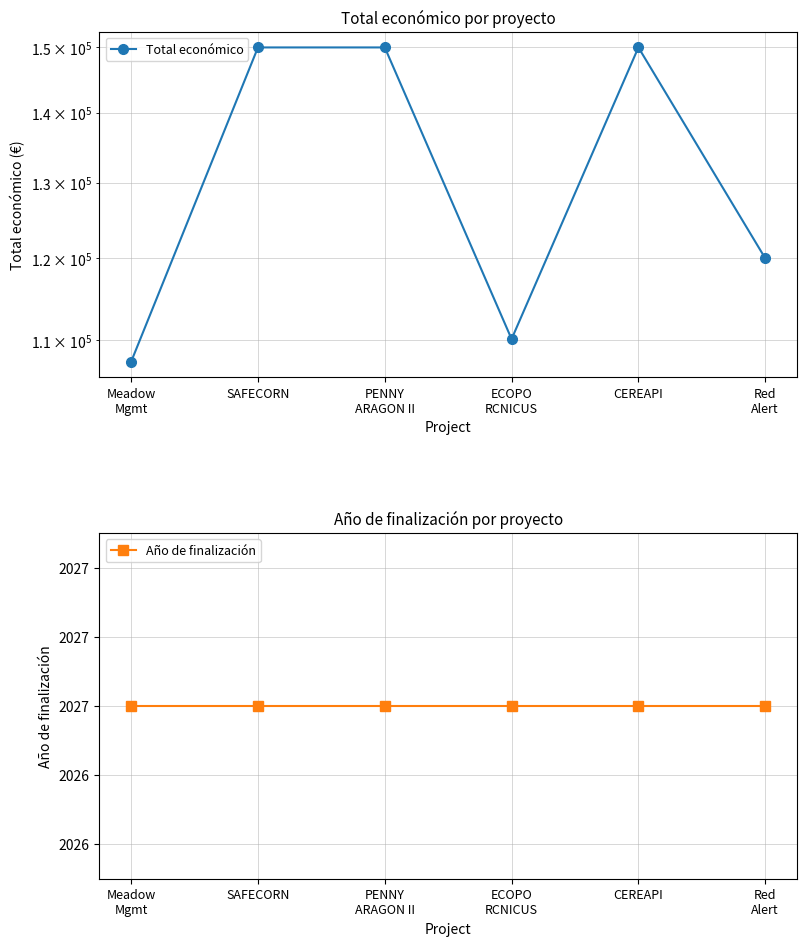

At which label does Total económico reach its minimum?

Meadow
Mgmt